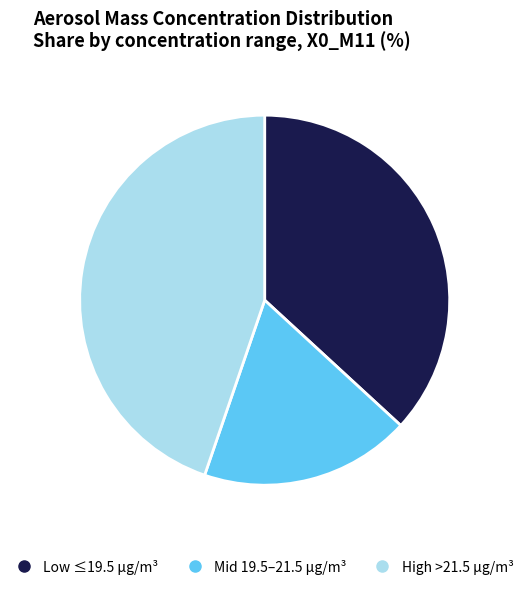

How many segments does this pie chart have?

3